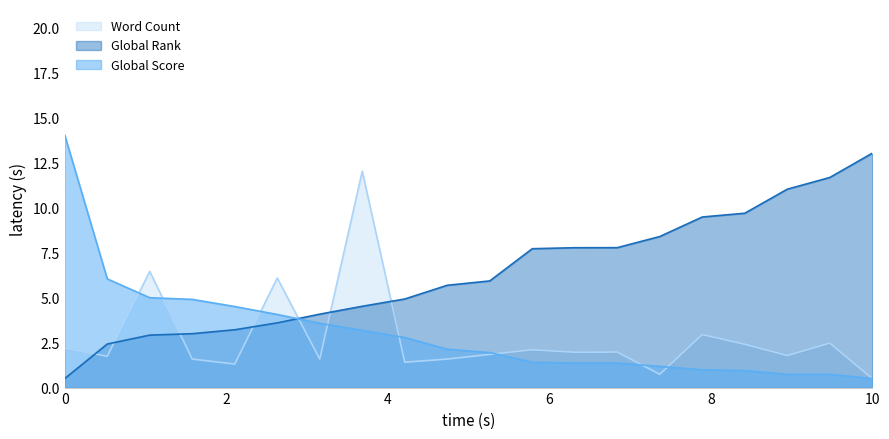

How many lines are shown in the chart?

3